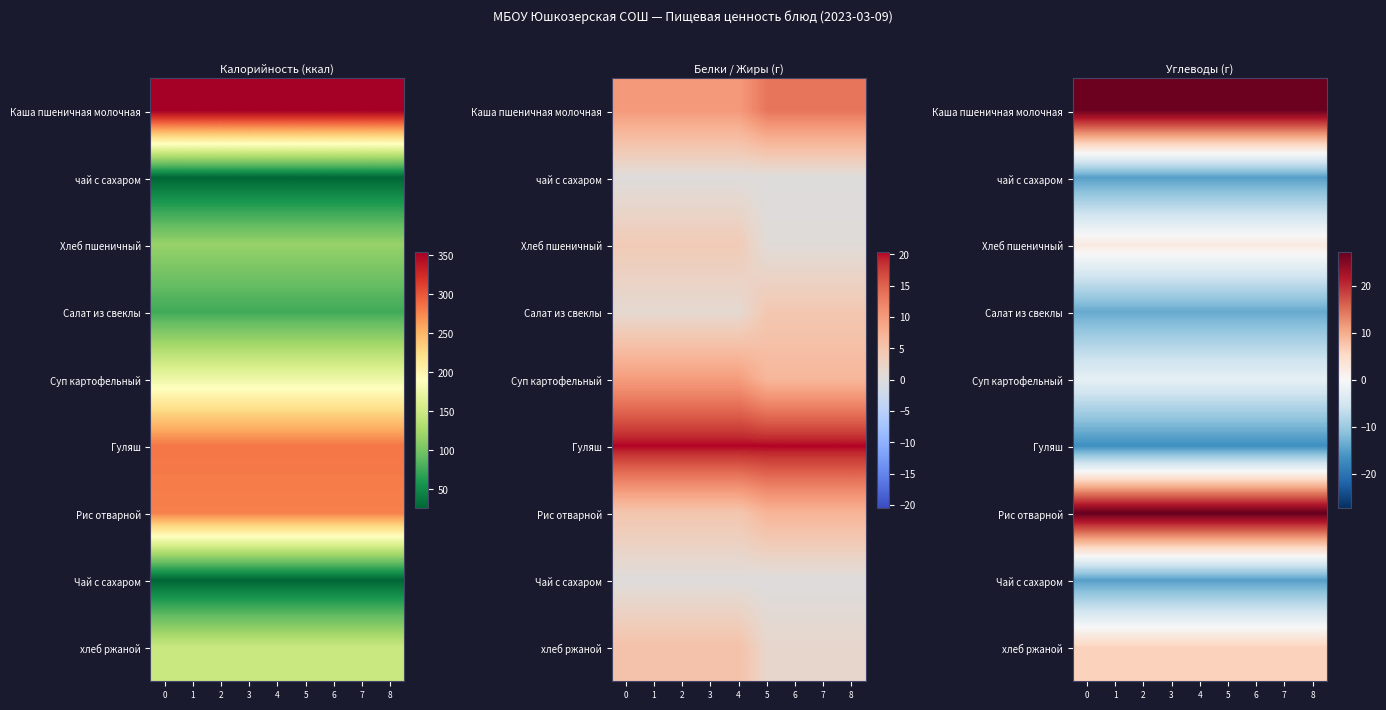

The value of хлеб ржаной at 8 is 6.2. True or false?

True